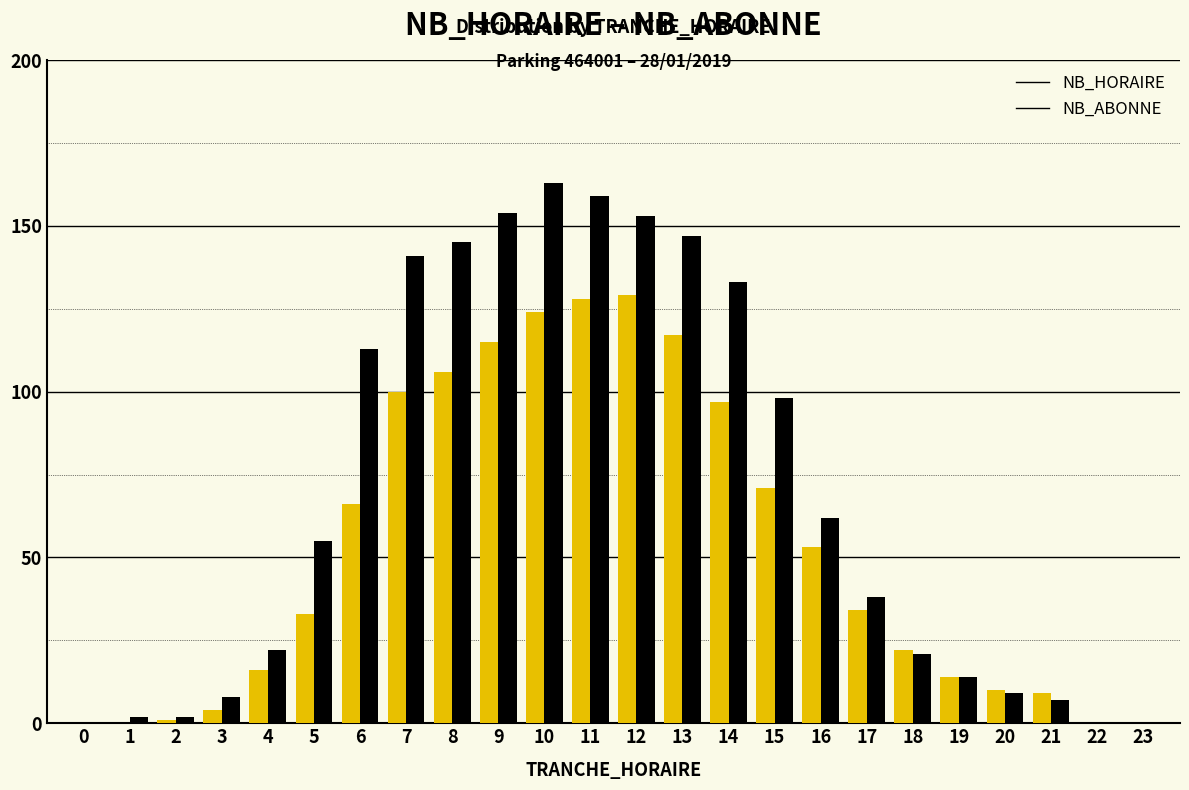

Which series has the largest total across all categories?

NB_ABONNE